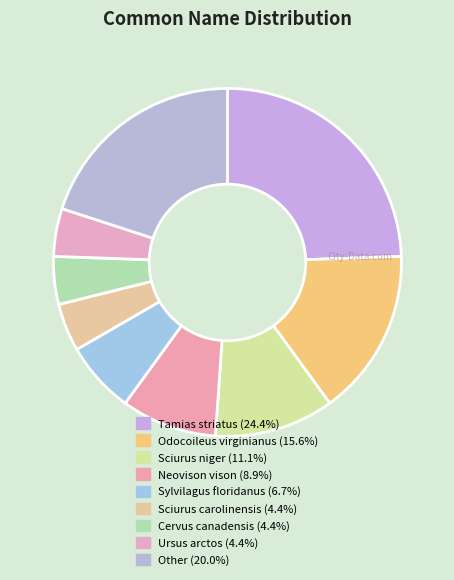

What percentage is the Cervus canadensis slice, to the nearest percent?

4%